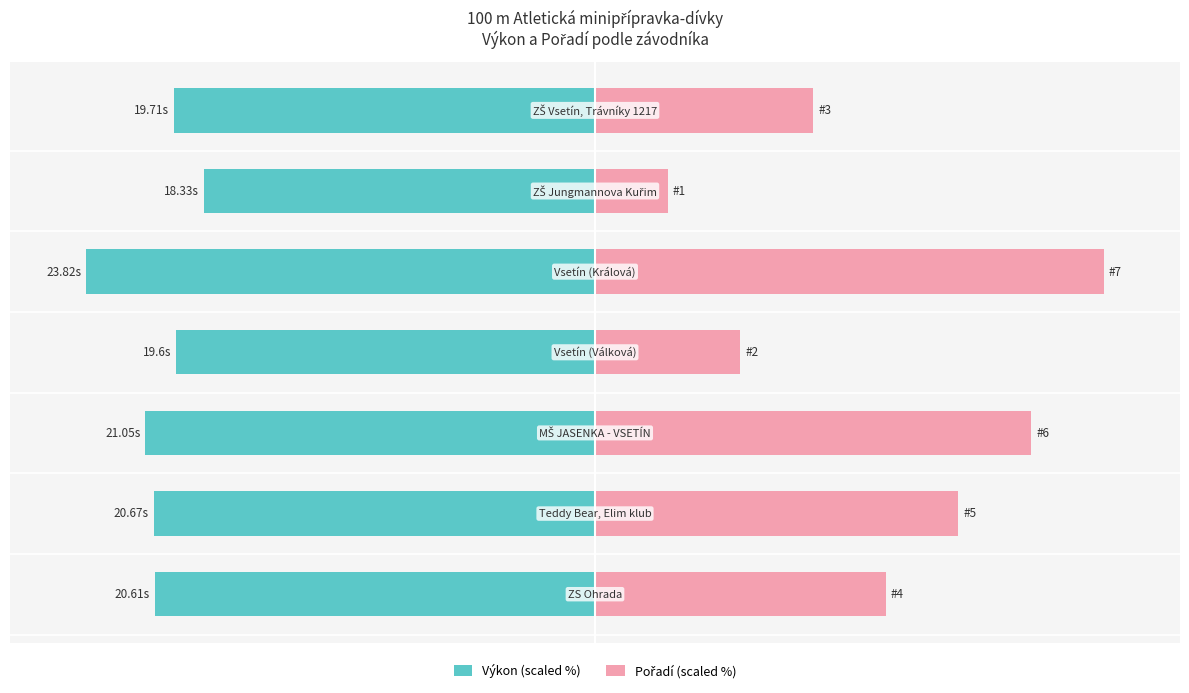

How many bars are there in each group?

2